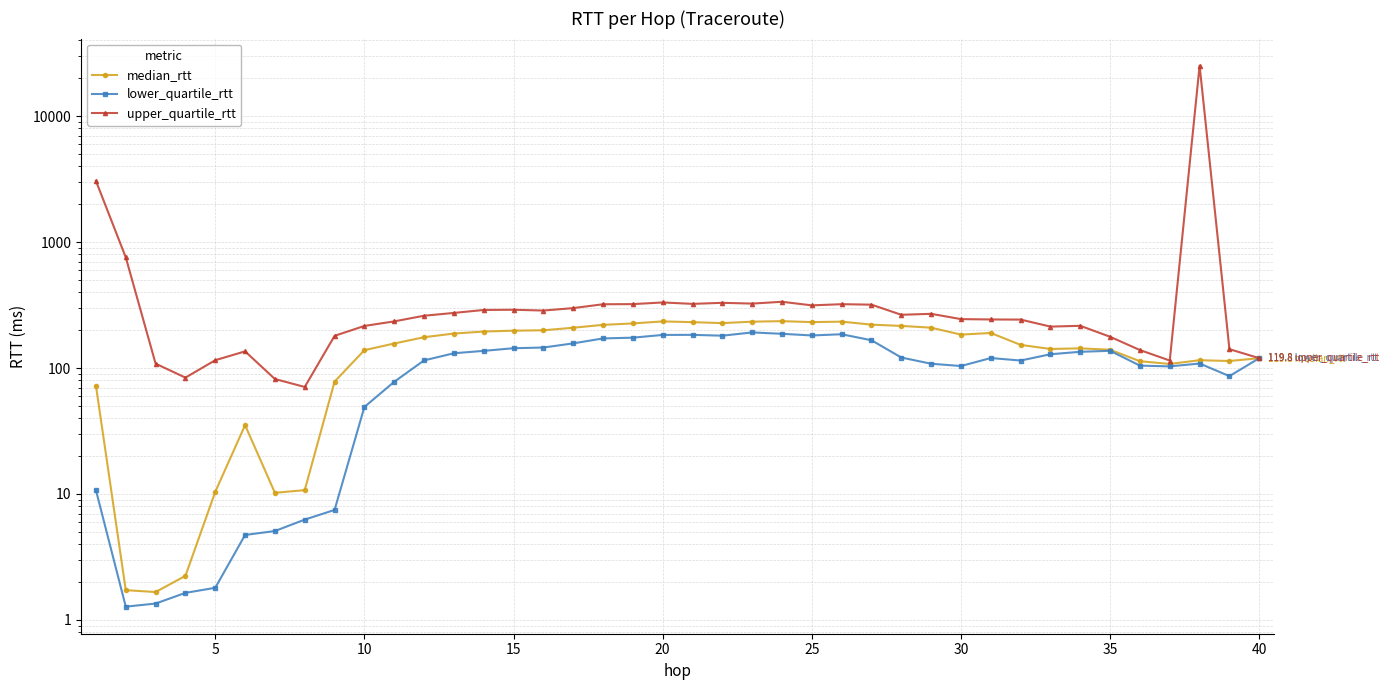

How many data points in upper_quartile_rtt are above 264?

20